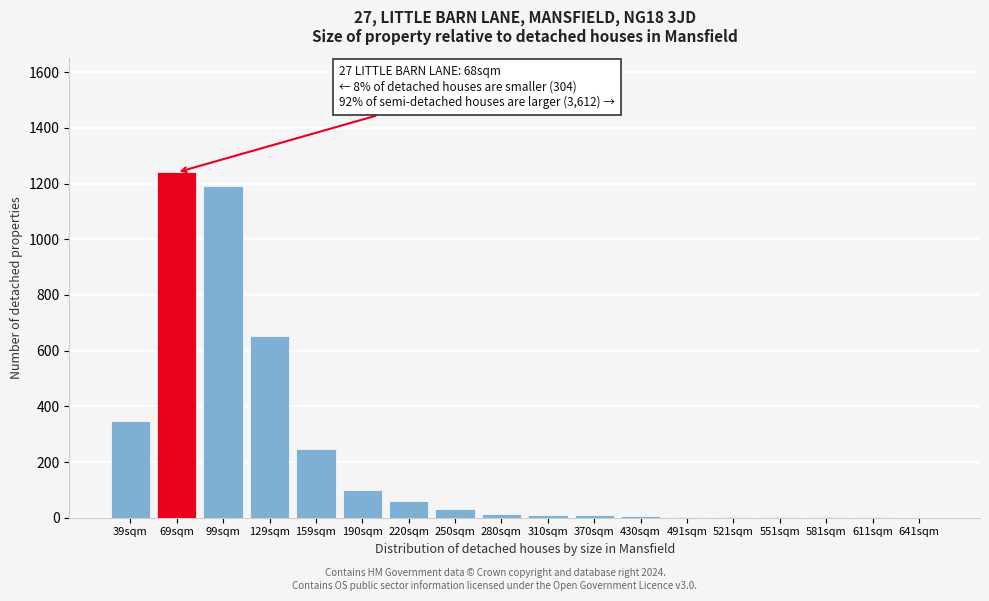

Is it true that the value at 129sqm is 985?

False